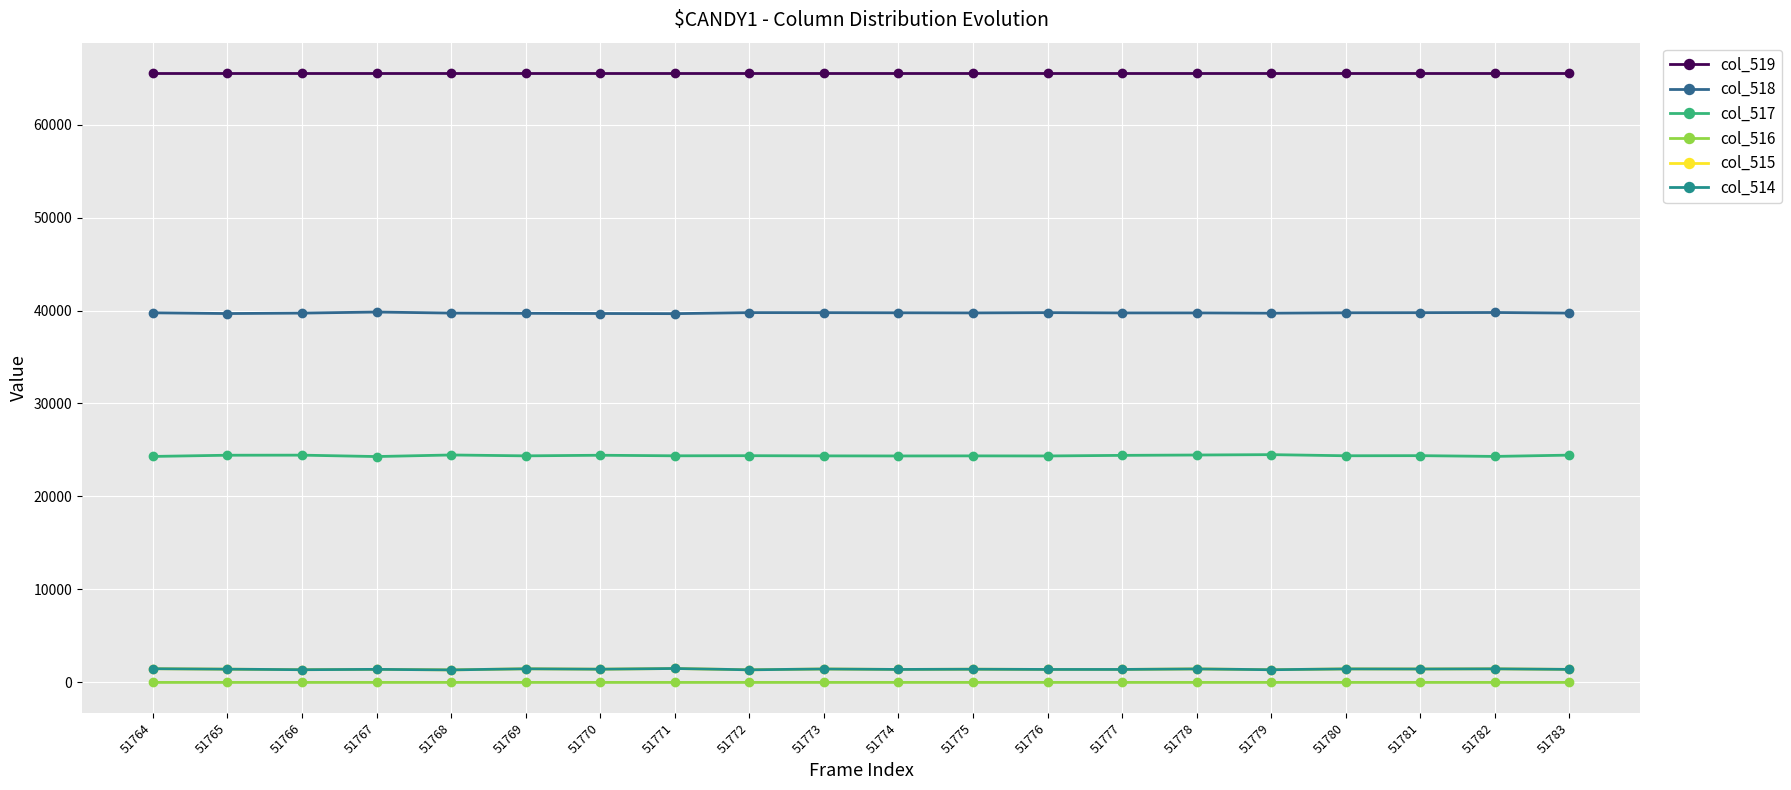

The value of col_516 at 51764 is 0. True or false?

True